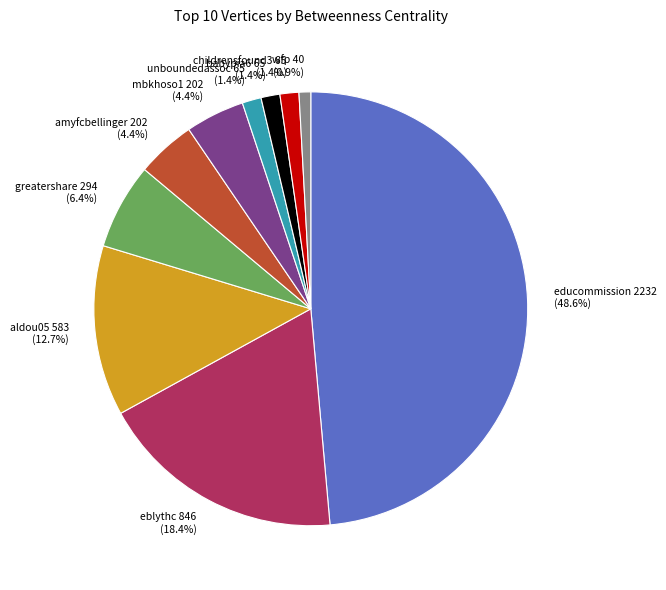

Is it true that educommission is 49% of the pie?

True